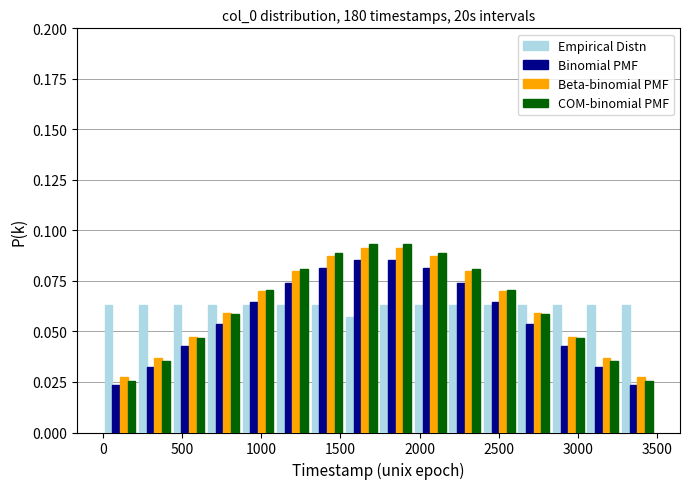

Reading left to right, transcribe this chart: for each range on the x-axis, give the height of each series' bar. Neither the bar edges nor the heights are printed on the chart, so give them approximately, as read against the axes.

0 to 200: Empirical Distn=0.065	Binomial PMF=0.025	Beta-binomial PMF=0.030	COM-binomial PMF=0.025
200 to 450: Empirical Distn=0.065	Binomial PMF=0.030	Beta-binomial PMF=0.035	COM-binomial PMF=0.035
450 to 650: Empirical Distn=0.065	Binomial PMF=0.045	Beta-binomial PMF=0.045	COM-binomial PMF=0.045
650 to 850: Empirical Distn=0.065	Binomial PMF=0.055	Beta-binomial PMF=0.060	COM-binomial PMF=0.060
850 to 1100: Empirical Distn=0.065	Binomial PMF=0.065	Beta-binomial PMF=0.070	COM-binomial PMF=0.070
1100 to 1300: Empirical Distn=0.065	Binomial PMF=0.075	Beta-binomial PMF=0.080	COM-binomial PMF=0.080
1300 to 1500: Empirical Distn=0.065	Binomial PMF=0.080	Beta-binomial PMF=0.090	COM-binomial PMF=0.090
1500 to 1750: Empirical Distn=0.055	Binomial PMF=0.085	Beta-binomial PMF=0.090	COM-binomial PMF=0.095
1750 to 1950: Empirical Distn=0.065	Binomial PMF=0.085	Beta-binomial PMF=0.090	COM-binomial PMF=0.095
1950 to 2200: Empirical Distn=0.065	Binomial PMF=0.080	Beta-binomial PMF=0.090	COM-binomial PMF=0.090
2200 to 2400: Empirical Distn=0.065	Binomial PMF=0.075	Beta-binomial PMF=0.080	COM-binomial PMF=0.080
2400 to 2600: Empirical Distn=0.065	Binomial PMF=0.065	Beta-binomial PMF=0.070	COM-binomial PMF=0.070
2600 to 2850: Empirical Distn=0.065	Binomial PMF=0.055	Beta-binomial PMF=0.060	COM-binomial PMF=0.060
2850 to 3050: Empirical Distn=0.065	Binomial PMF=0.045	Beta-binomial PMF=0.045	COM-binomial PMF=0.045
3050 to 3250: Empirical Distn=0.065	Binomial PMF=0.030	Beta-binomial PMF=0.035	COM-binomial PMF=0.035
3250 to 3500: Empirical Distn=0.065	Binomial PMF=0.025	Beta-binomial PMF=0.030	COM-binomial PMF=0.025